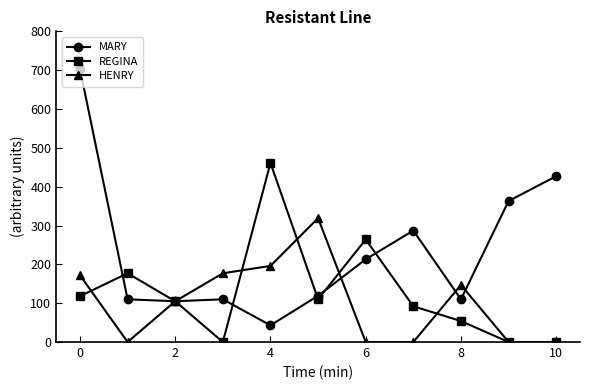

How many data points does each series have?

11